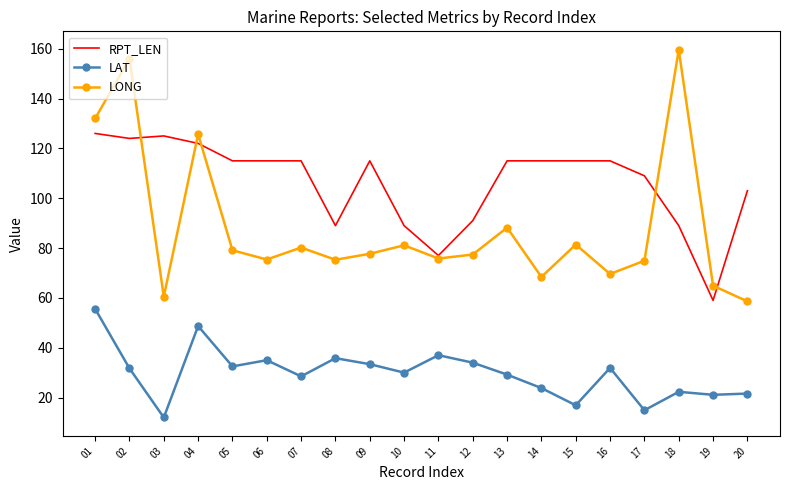

What value does the RPT_LEN series have at 06?

115.0